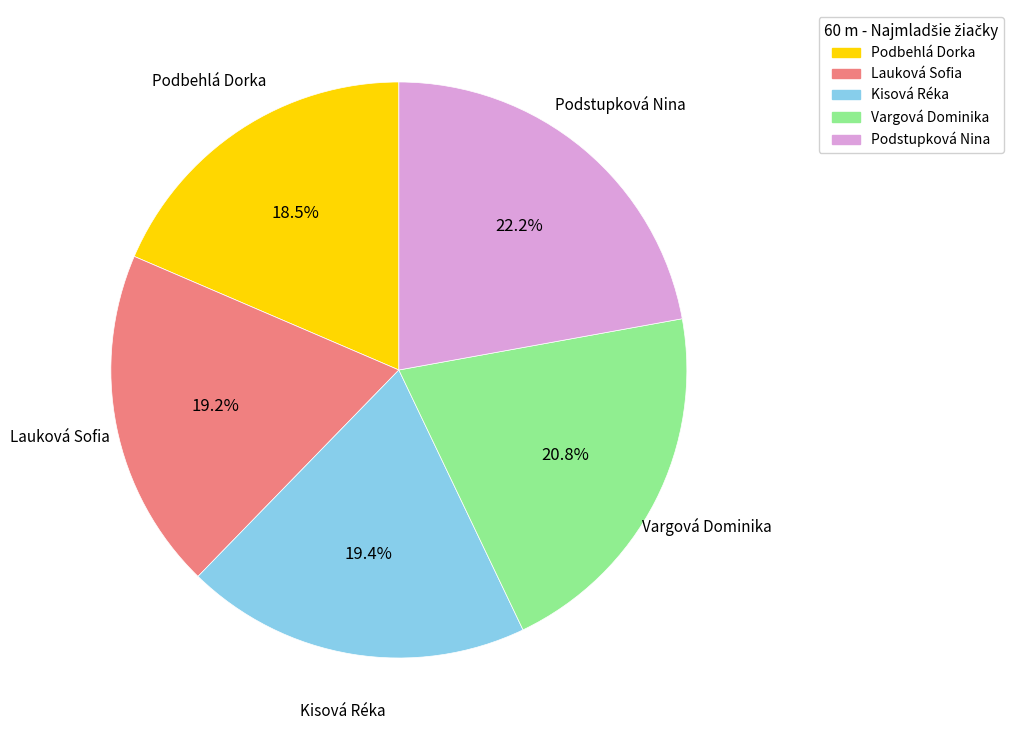

To the nearest percent, what portion does Lauková Sofia represent?

19%